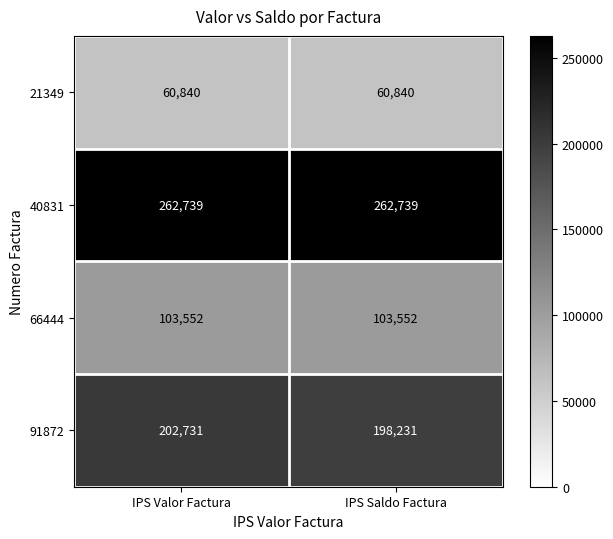

Which series has the widest spread of values?

91872